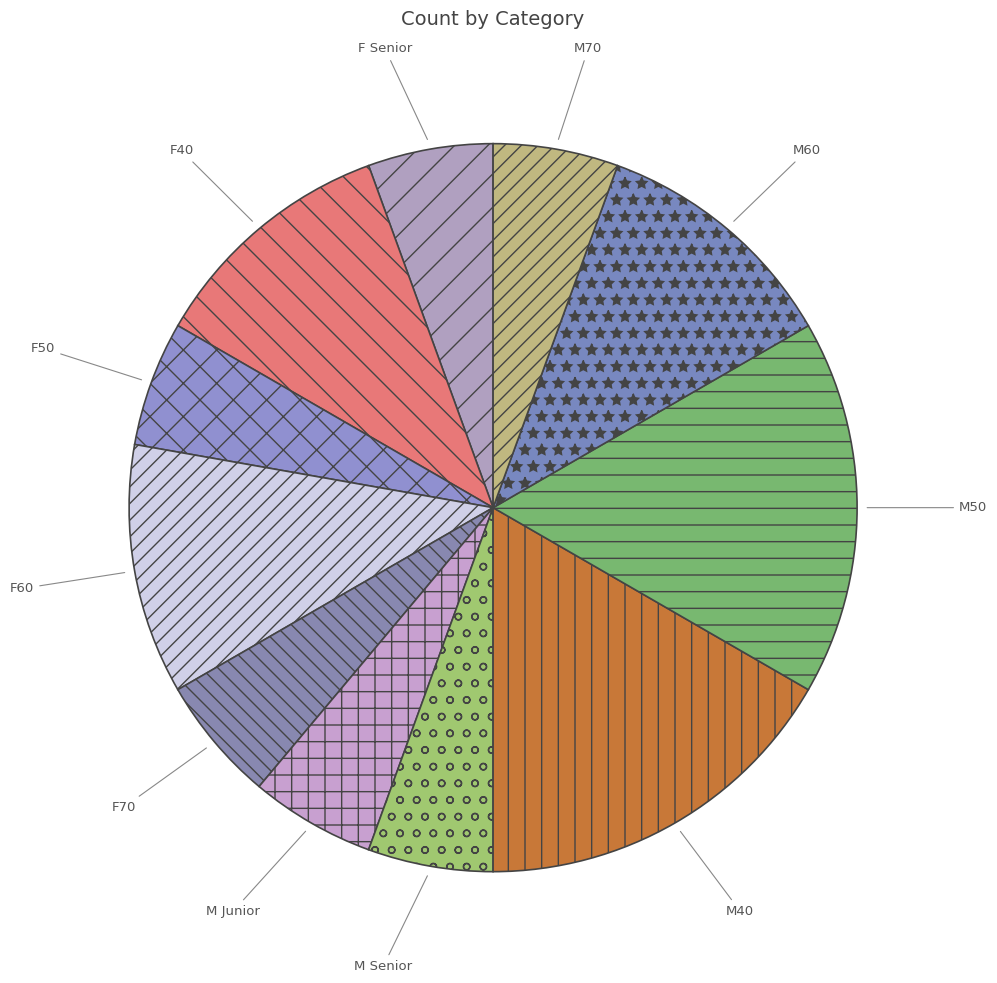

Which has a higher value, M Senior or M50?

M50